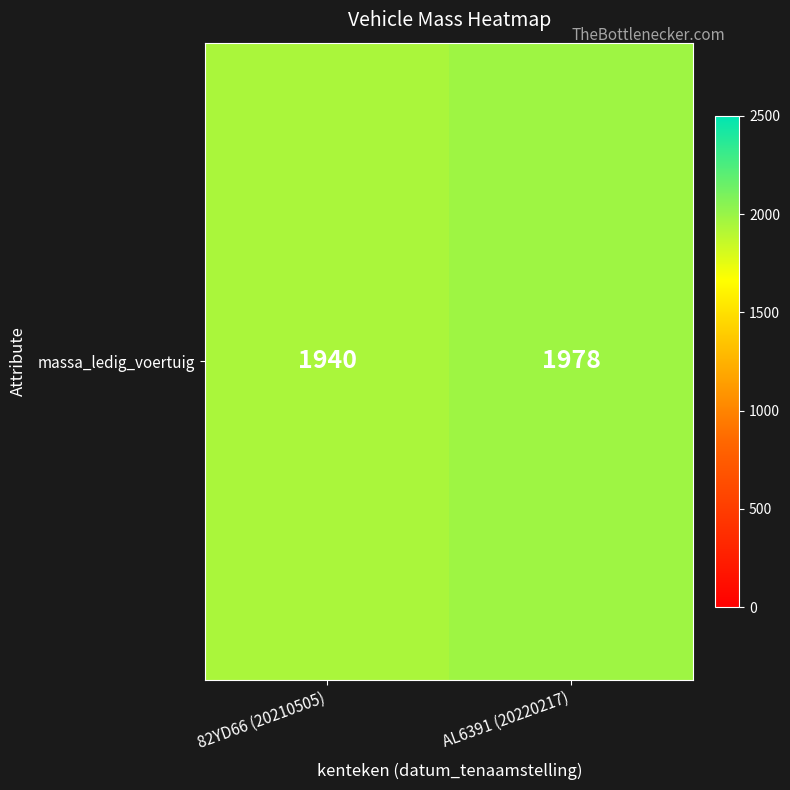

What is the difference between the maximum and minimum values?

38